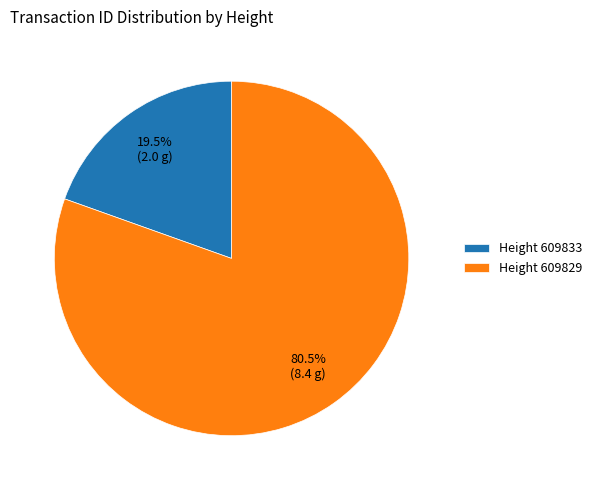

How many segments does this pie chart have?

2